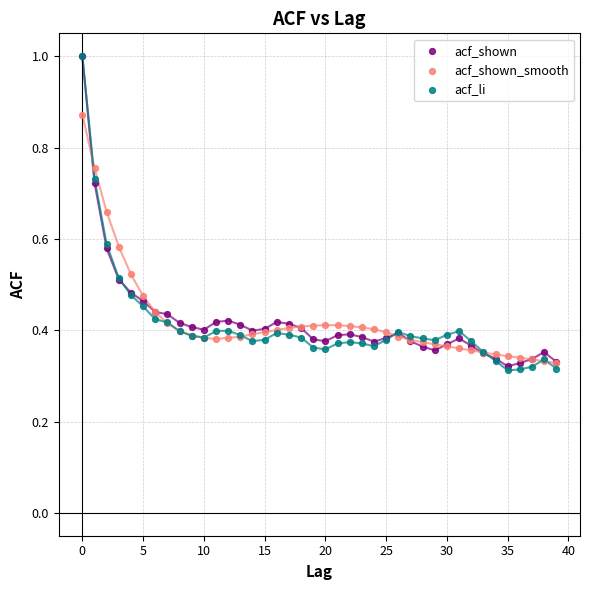

What are all the series names shown in the legend?

acf_shown, acf_shown_smooth, acf_li